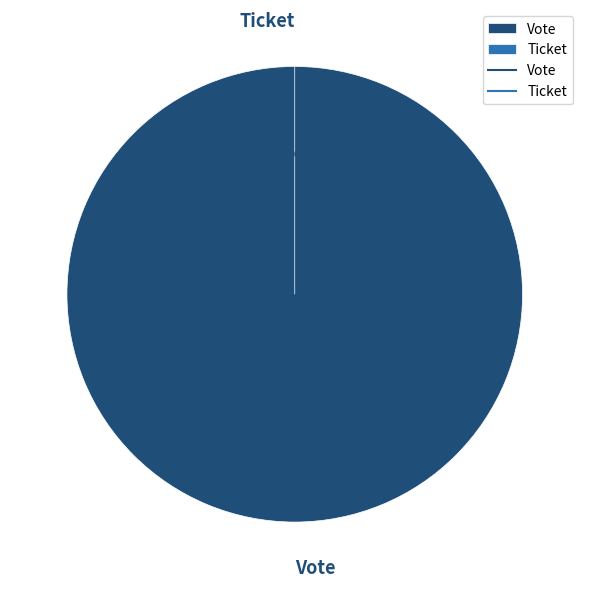

Count the number of slices in the pie.

2